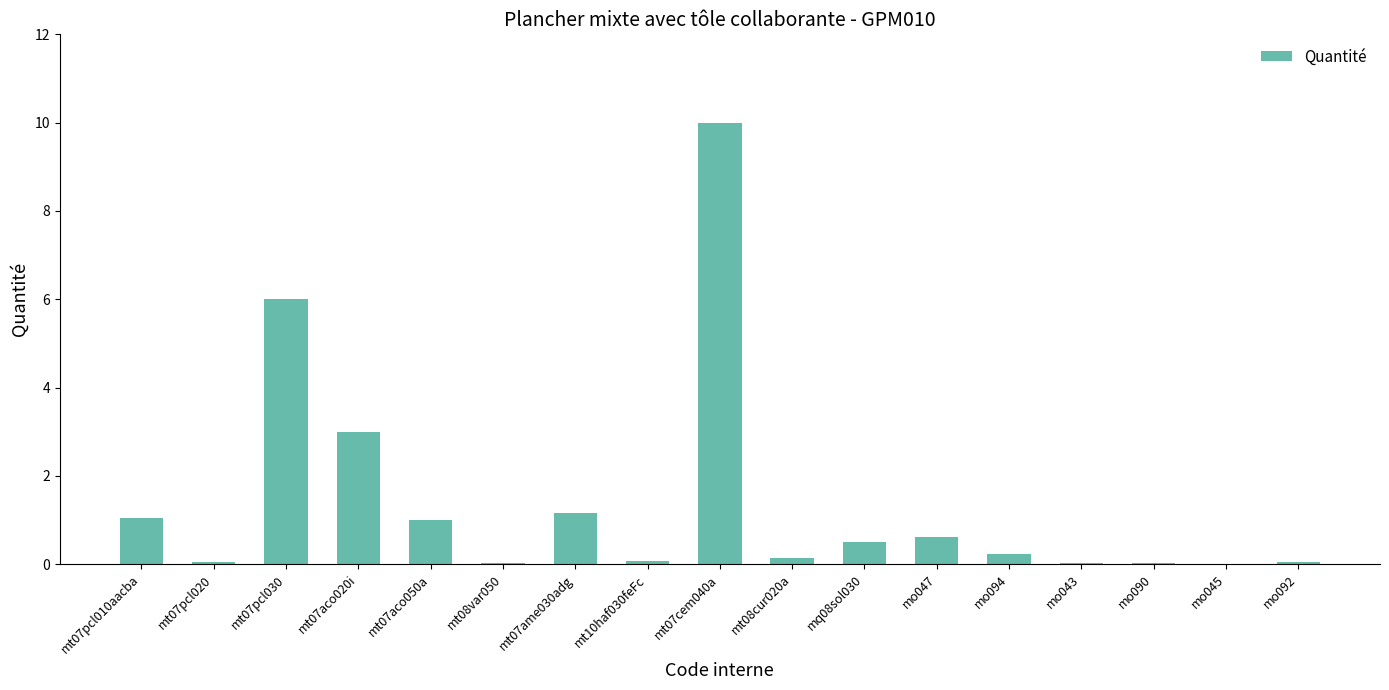

What is the sum of all values?

24.0